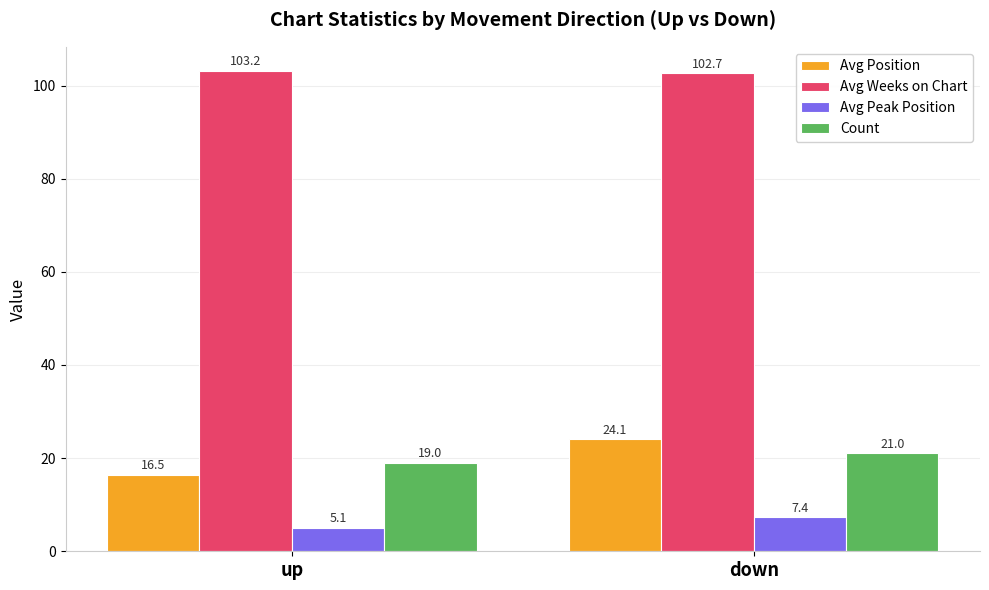

What are all the series names shown in the legend?

Avg Position, Avg Weeks on Chart, Avg Peak Position, Count